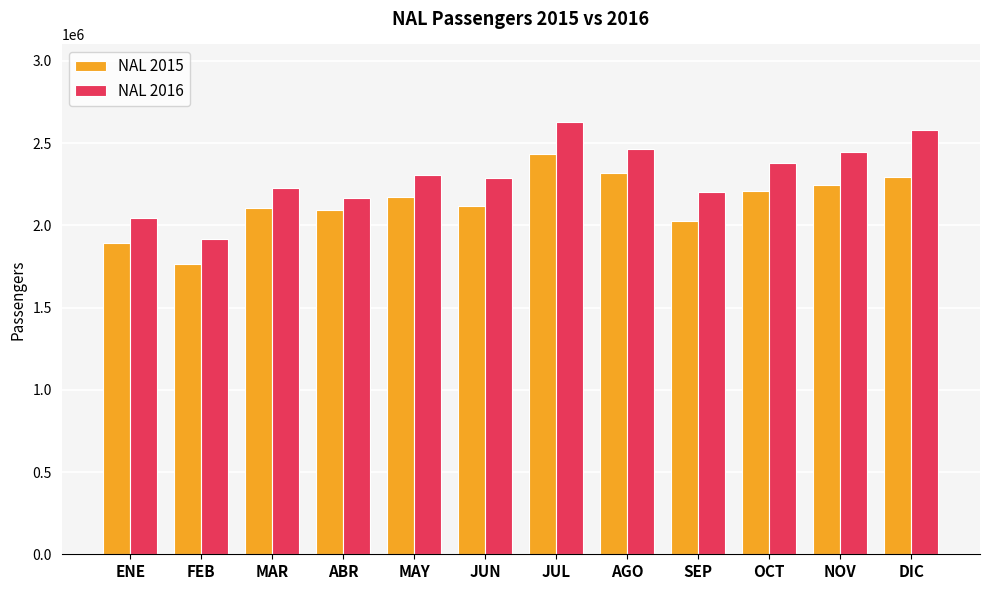

List the series in order of their overall mean, lowest first.

NAL 2015, NAL 2016